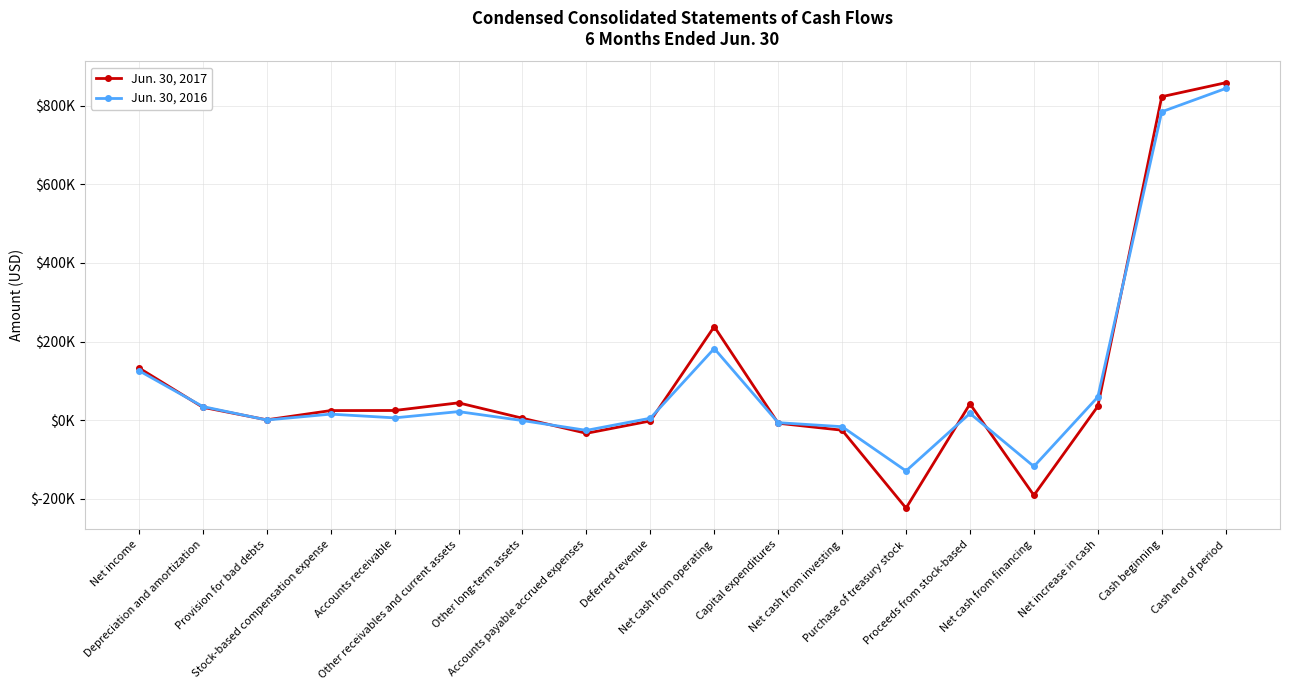

Which category has the highest value in the Jun. 30, 2017 series?

Cash end of period